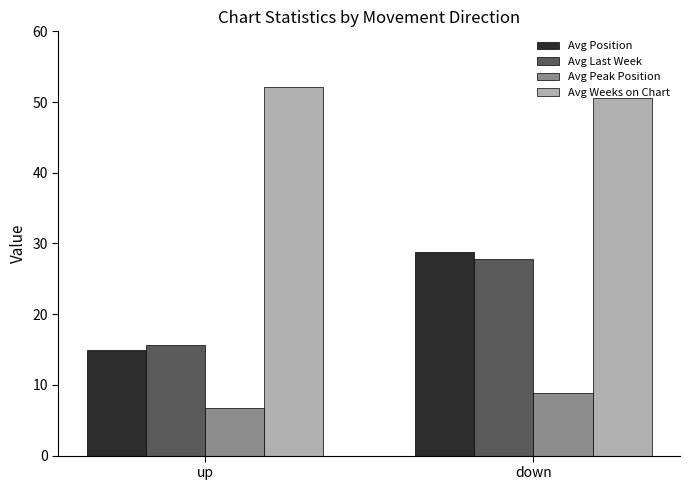

At which label does Avg Position first exceed 28?

down